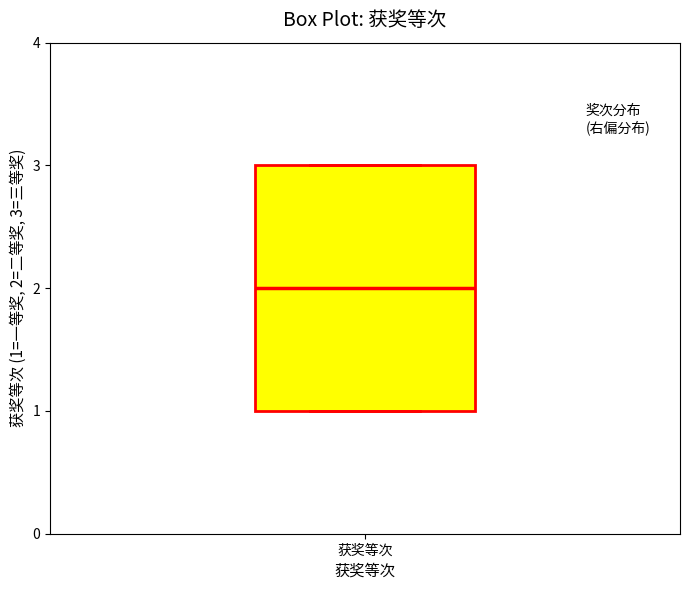

Transcribe this box plot: give where the median line is, the range the box spans, and where the two whiskers end, as read against the y-axis. The values are not printed on the chart, so give them approximately, as read against the axis.

median 2, box 1 to 3, whiskers 1 to 3